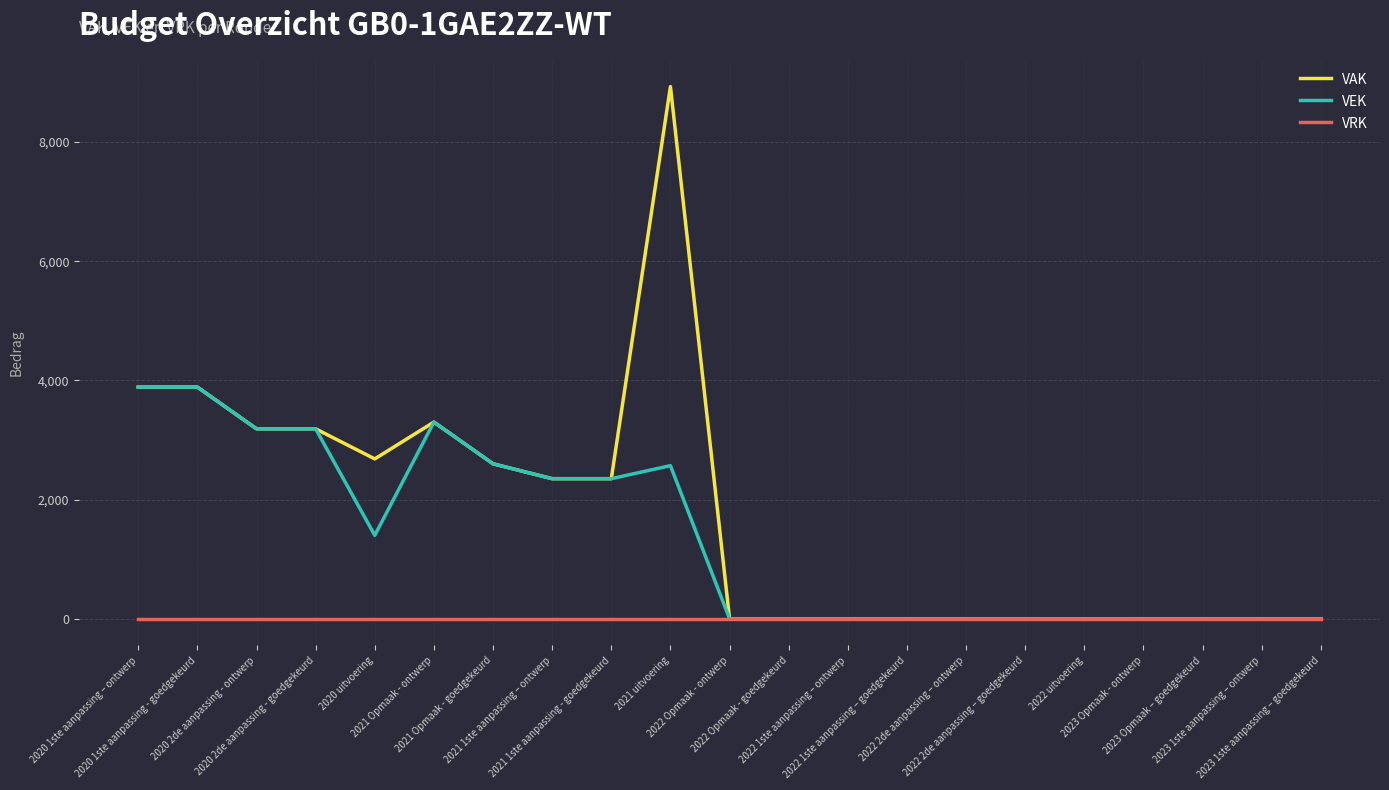

What are all the series names shown in the legend?

VAK, VEK, VRK